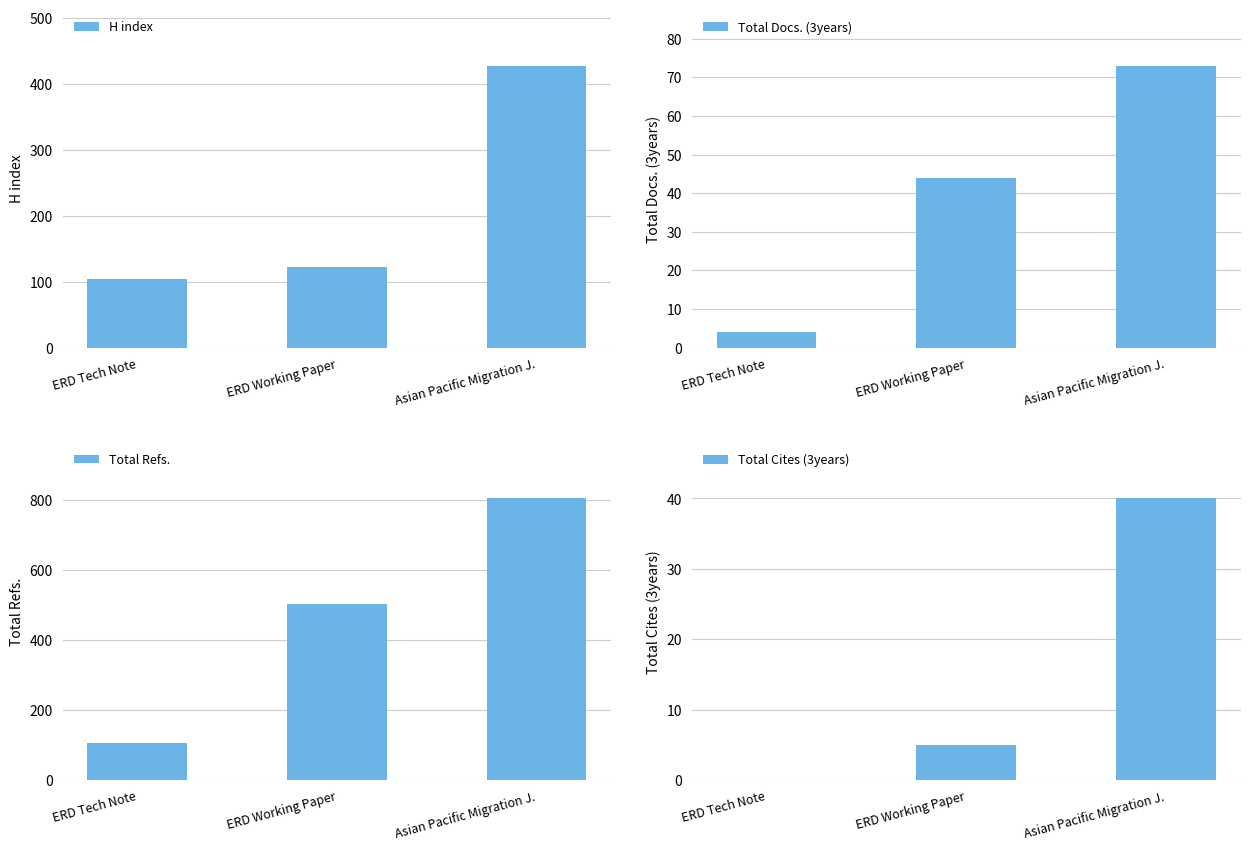

Is the value of Total Docs. (3years) at ERD Working Paper greater than the value of H index at ERD Working Paper?

No